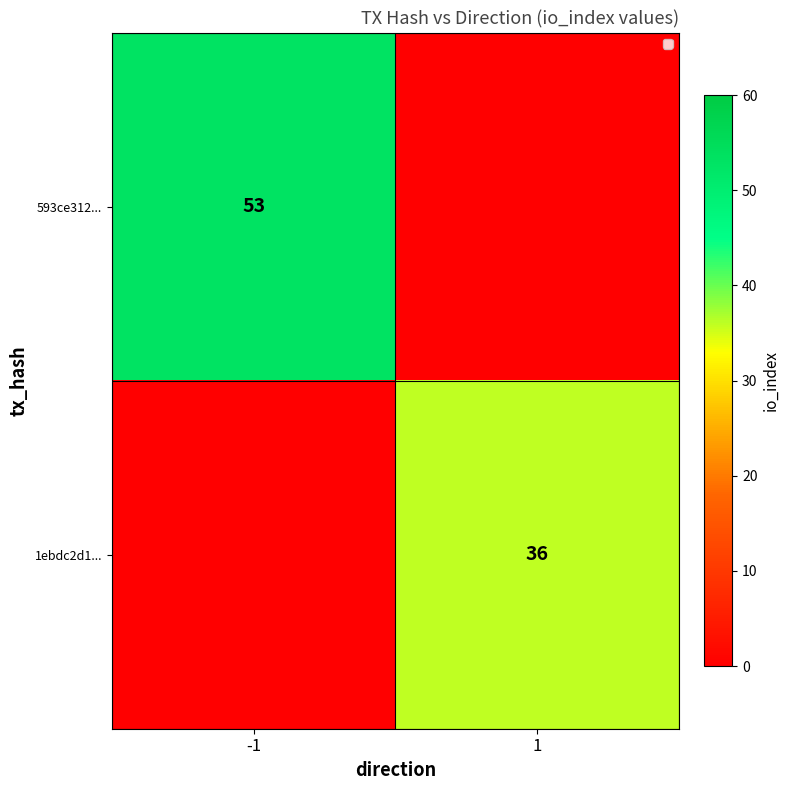

The value of 1ebdc2d1... at 1 is 36. True or false?

True